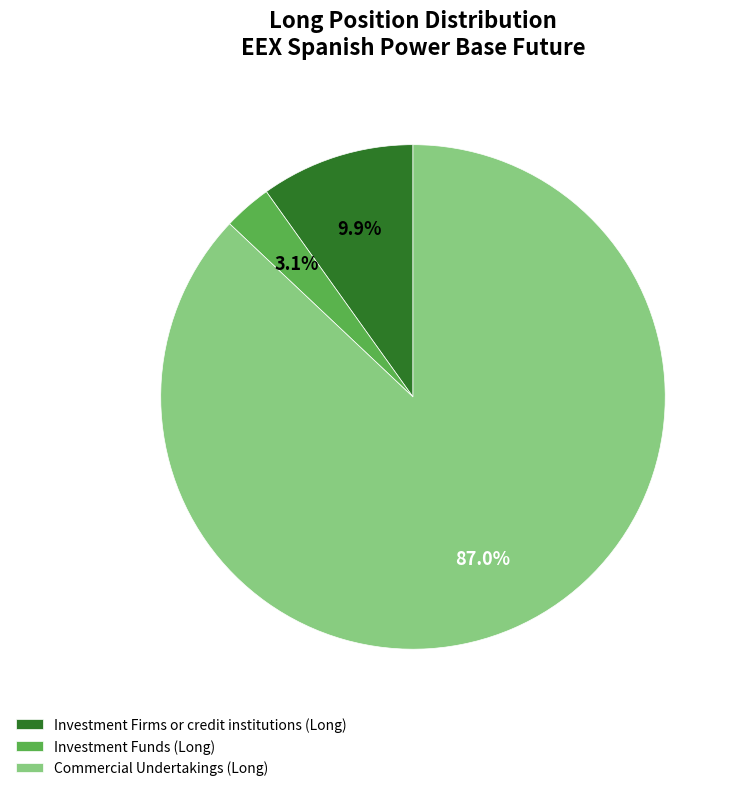

Which has a higher value, Investment Funds (Long) or Commercial Undertakings (Long)?

Commercial Undertakings (Long)